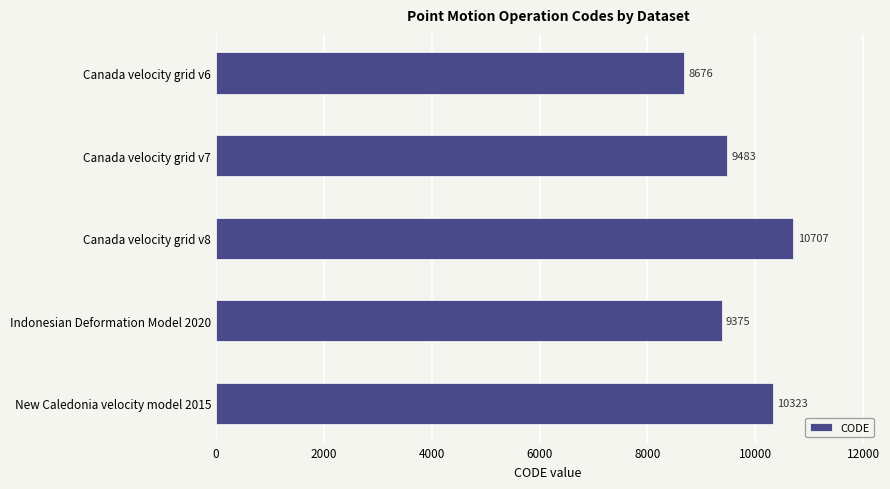

What position from the bottom is Indonesian Deformation Model 2020?

2